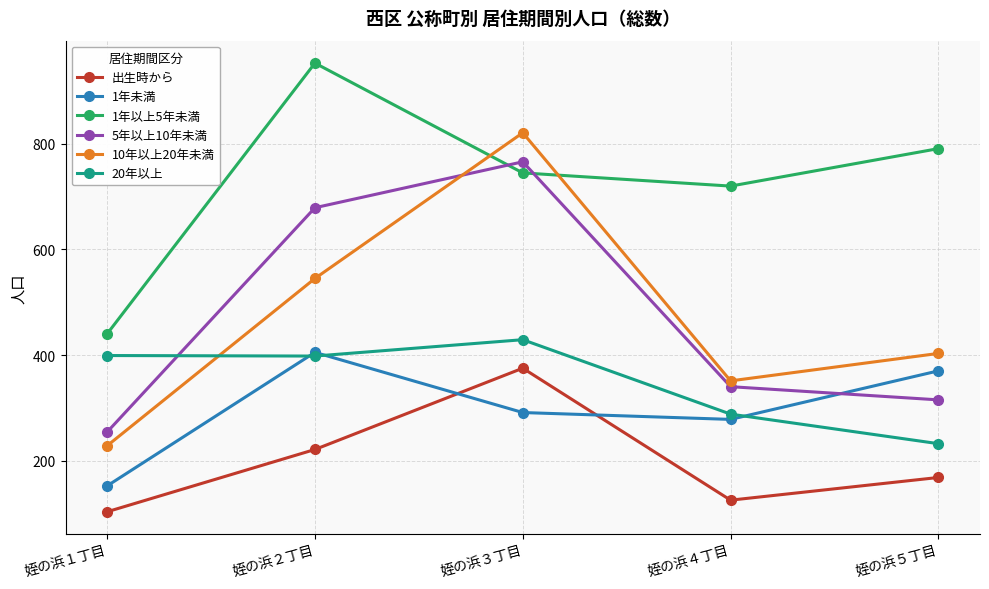

Which category has the highest value in the 20年以上 series?

姪の浜３丁目